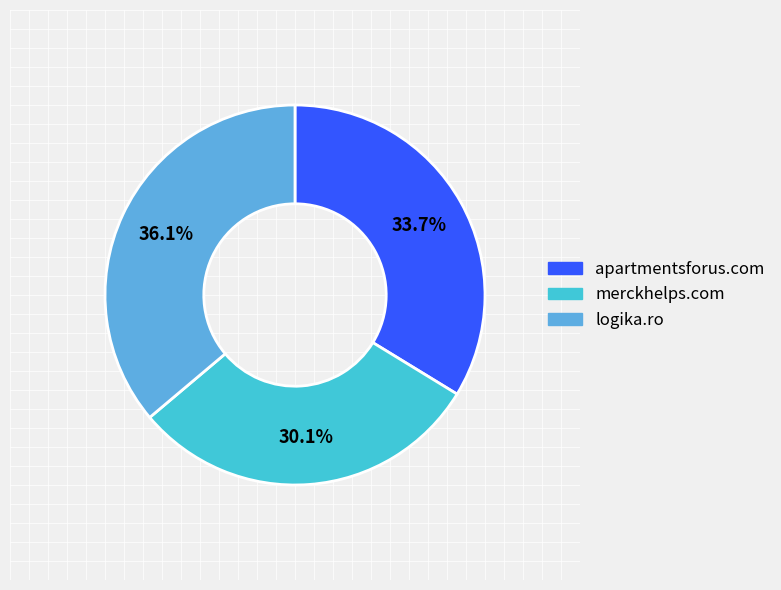

Is there any slice that represents more than half of the pie?

No